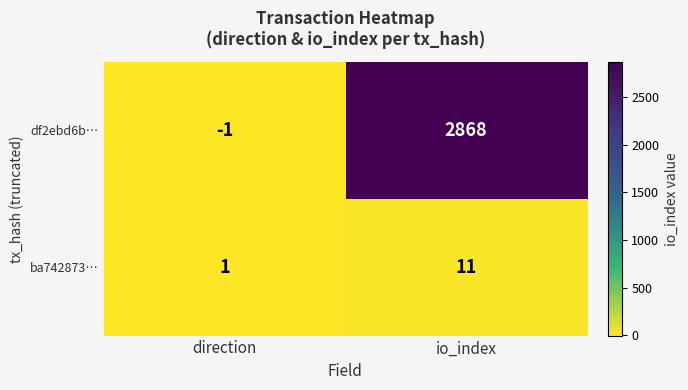

Reading left to right, extract all data points from this chart.

df2ebd6b…: direction=-1	io_index=2868
ba742873…: direction=1	io_index=11